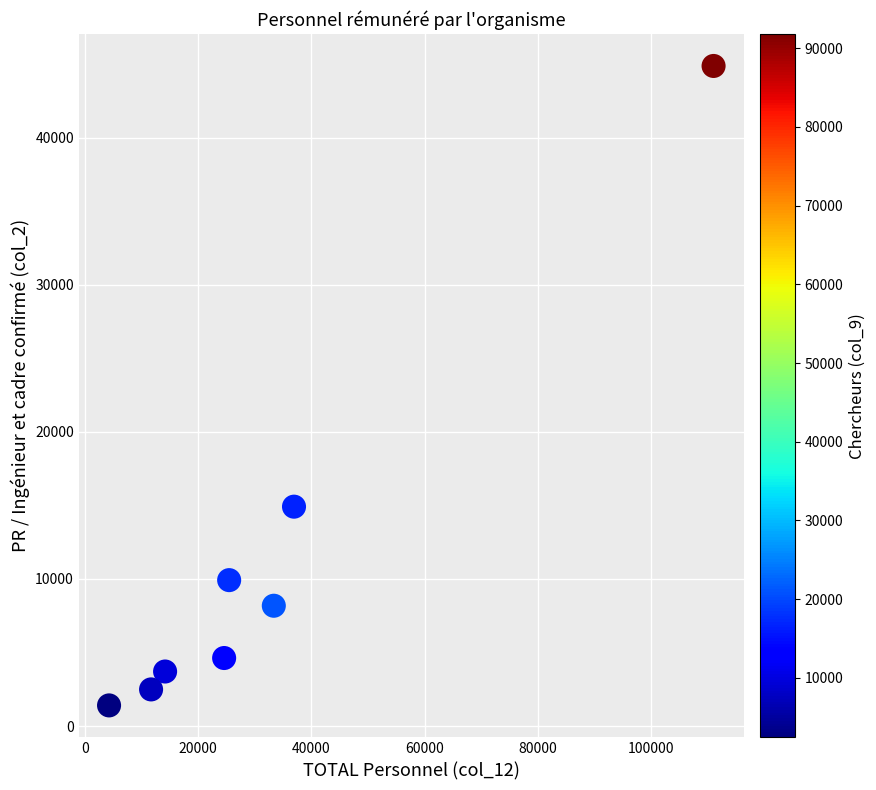

What Y value in the scatter plot is closest to 23138?

14915